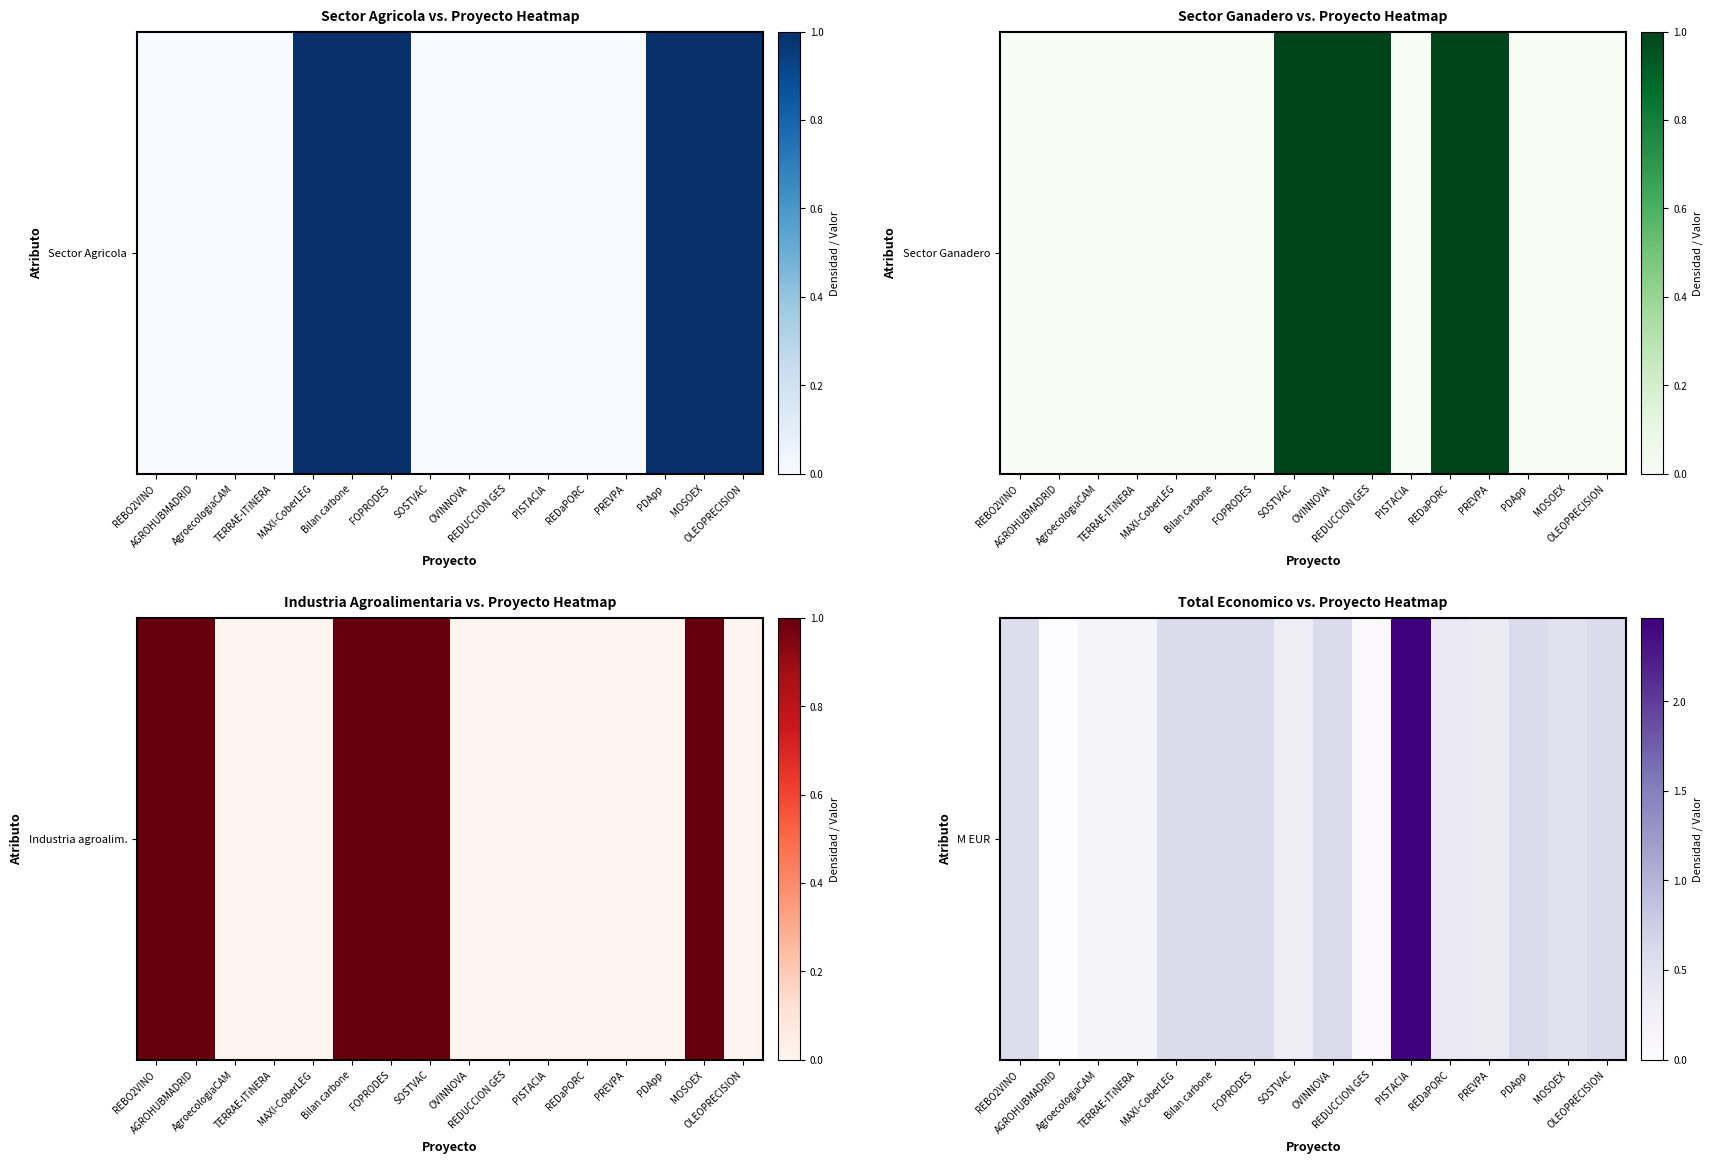

Which category has the lowest value across all series?

AGROHUBMADRID